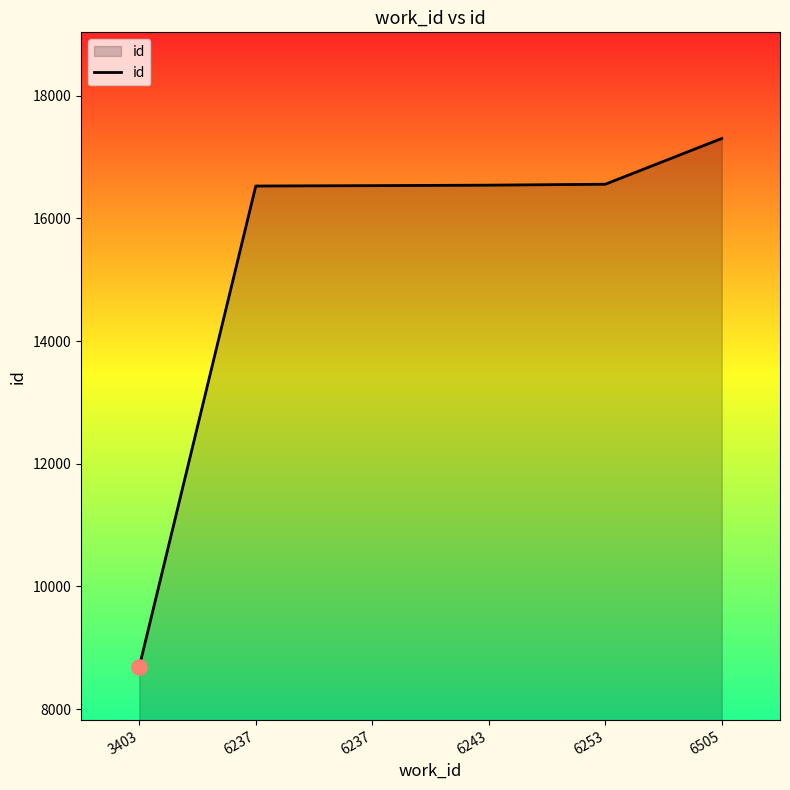

Between 3403 and 6237, which is larger?

6237